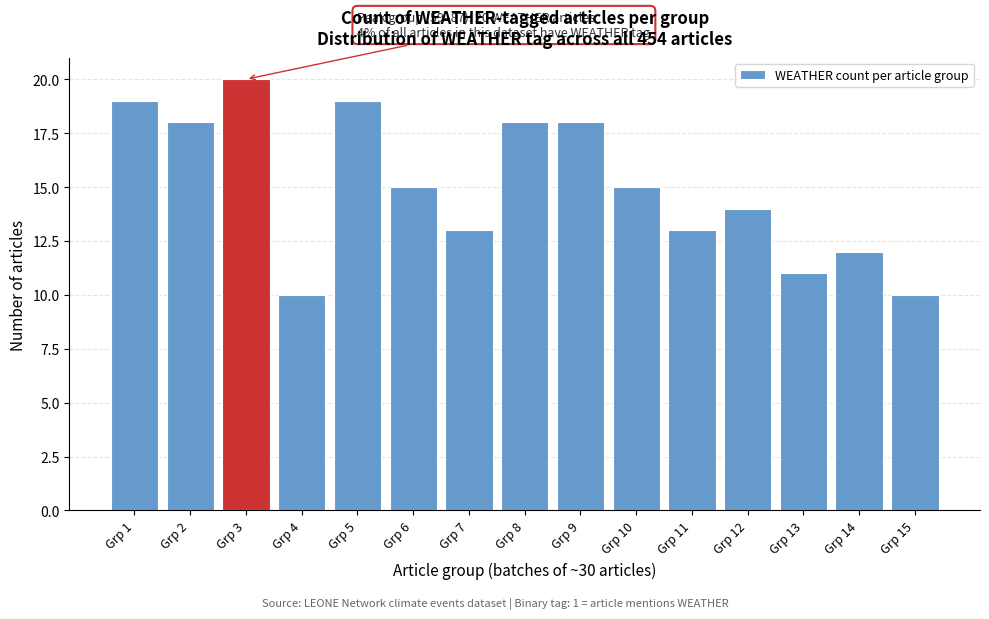

Reading right to left, extract all data points from this chart.

10	12	11	14	13	15	18	18	13	15	19	10	20	18	19